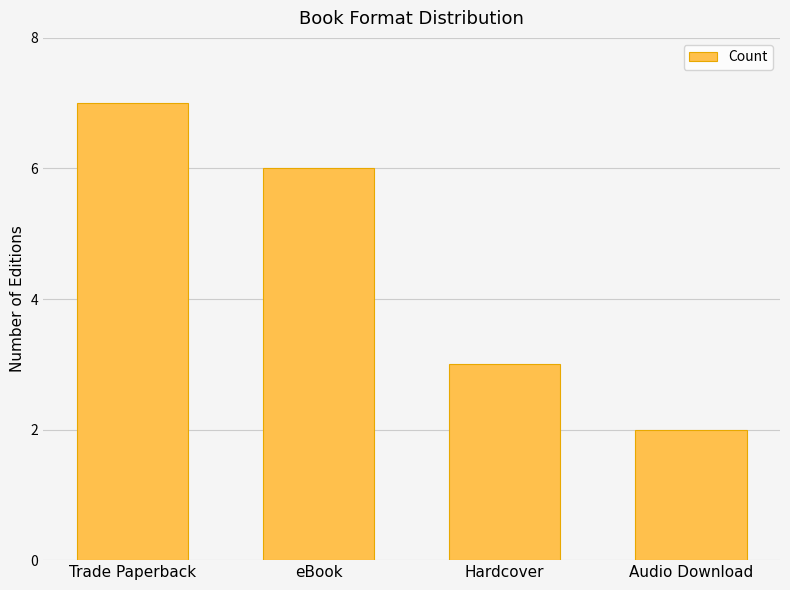

Is it true that the value at Audio Download is 3?

False